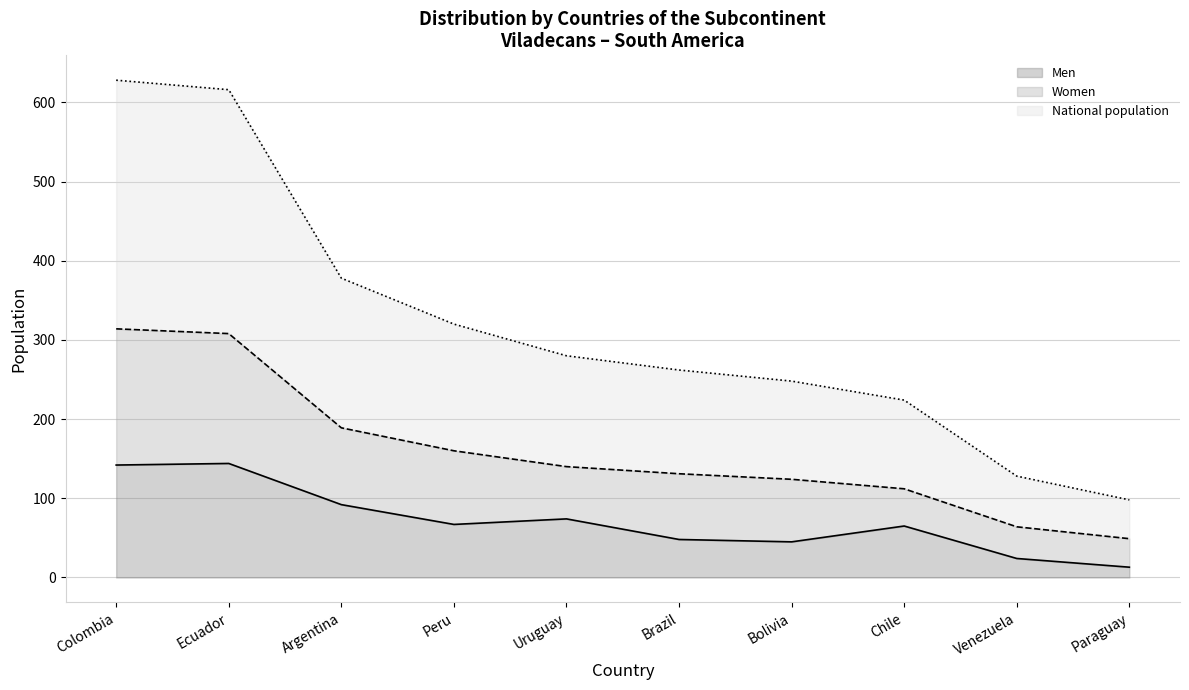

What is the maximum value for Men?

144